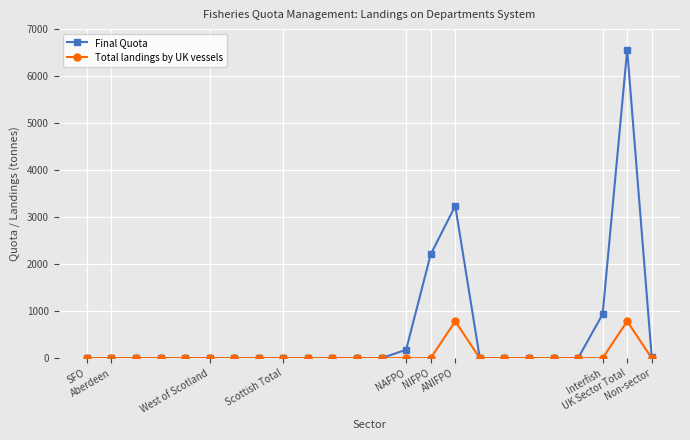

List the series in order of their peak value, highest first.

Final Quota, Total landings by UK vessels